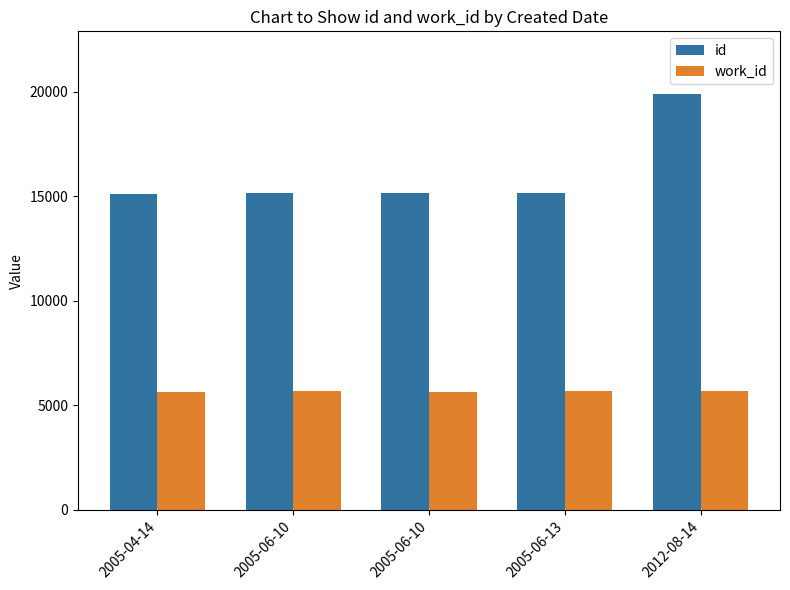

At how many categories does at least one series exceed 14196?

5